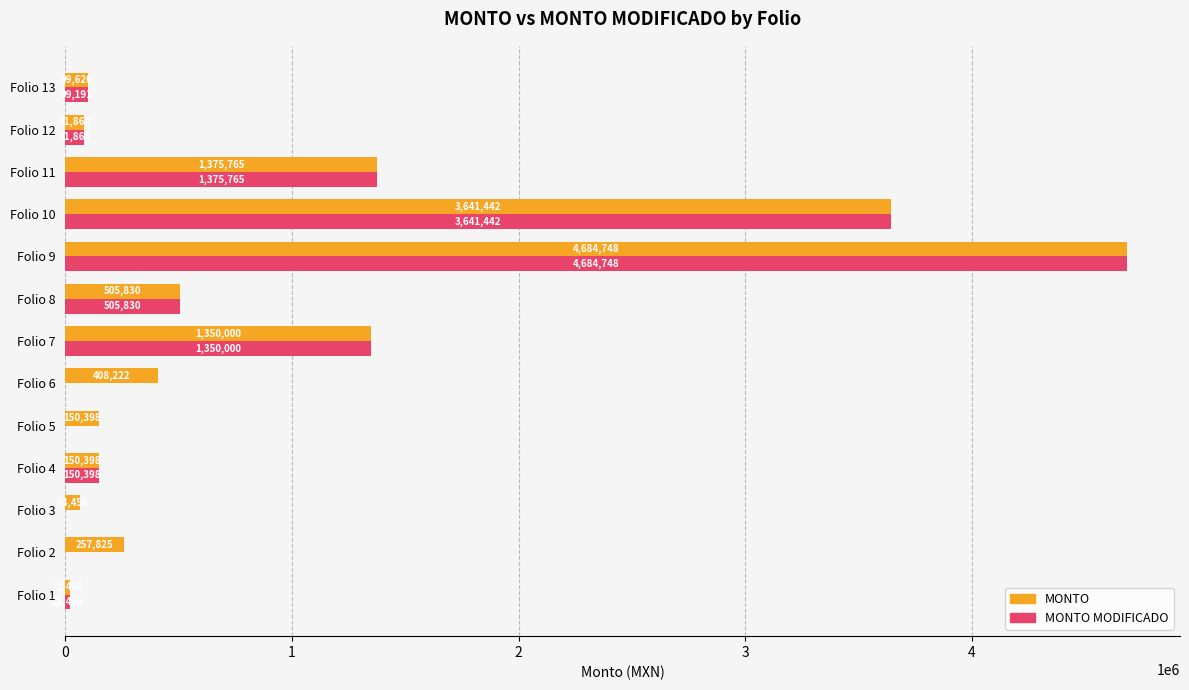

Which series changed the most between Folio 2 and Folio 7?

MONTO MODIFICADO